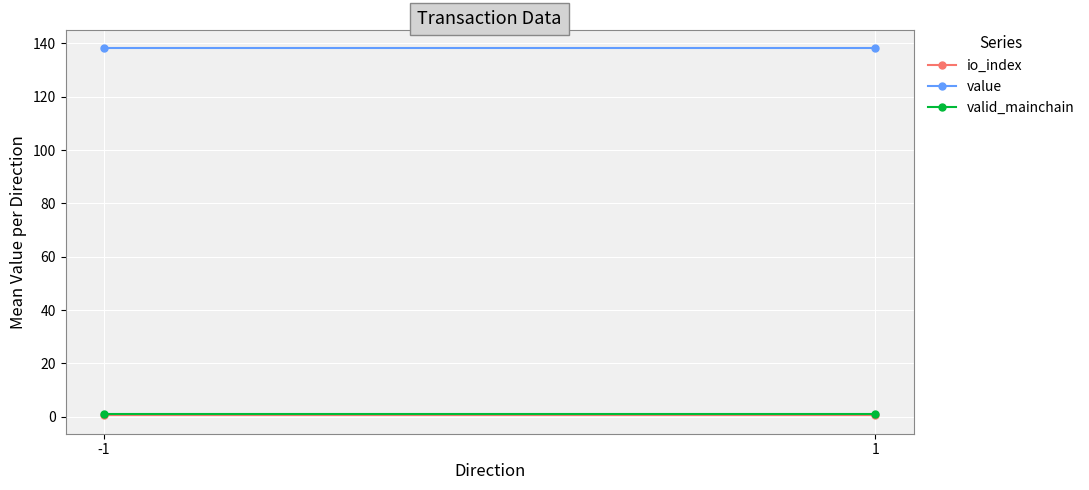

What is the approximate value of valid_mainchain at -1?

1.0